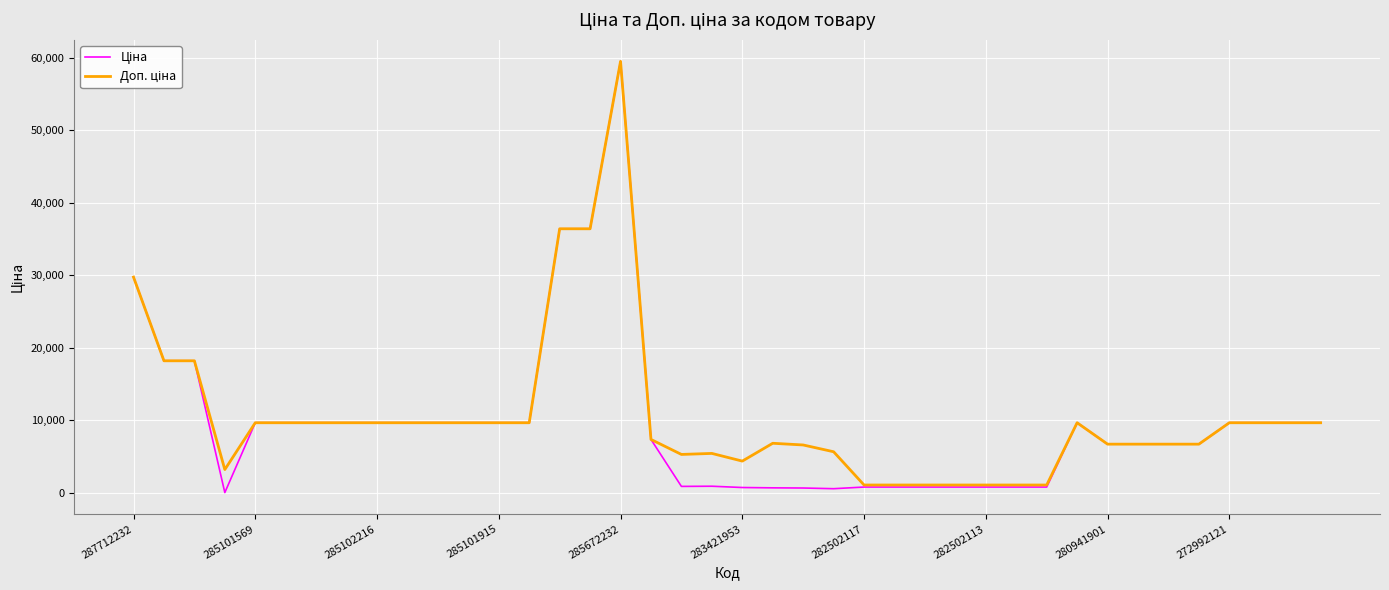

What is the greatest value displayed?

59523.0